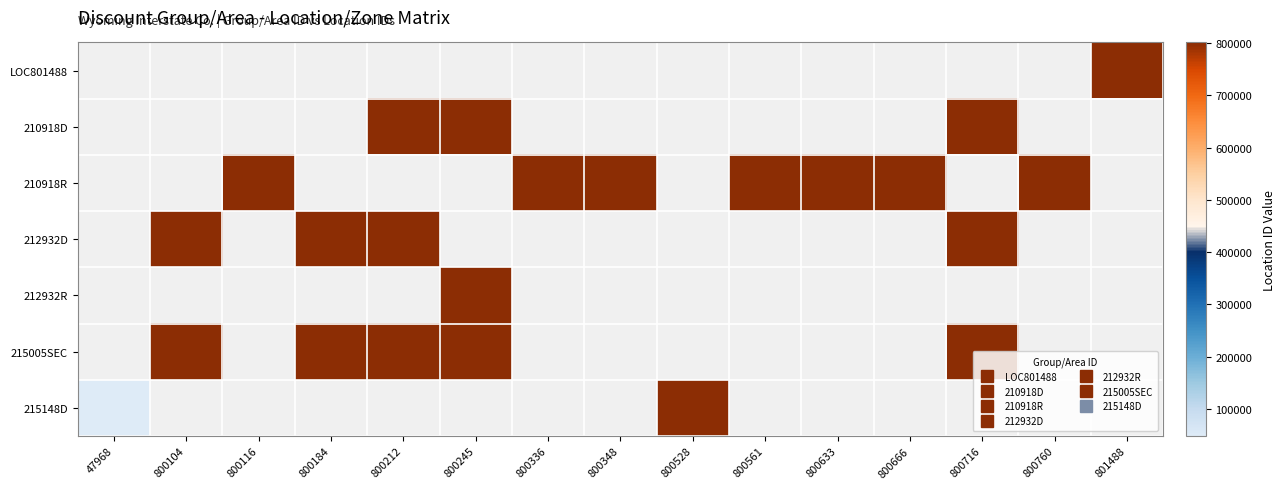

The 215005SEC series shows 1433094.2 at 800212. True or false?

False